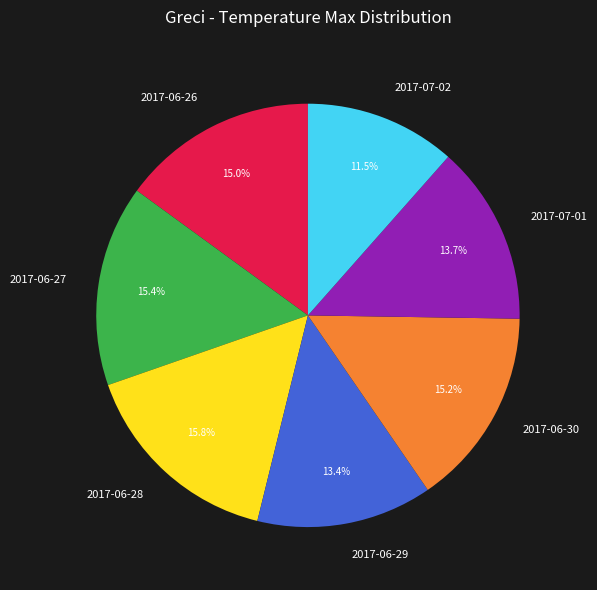

To the nearest percent, what is the difference between the largest and smallest slice percentages?

4%